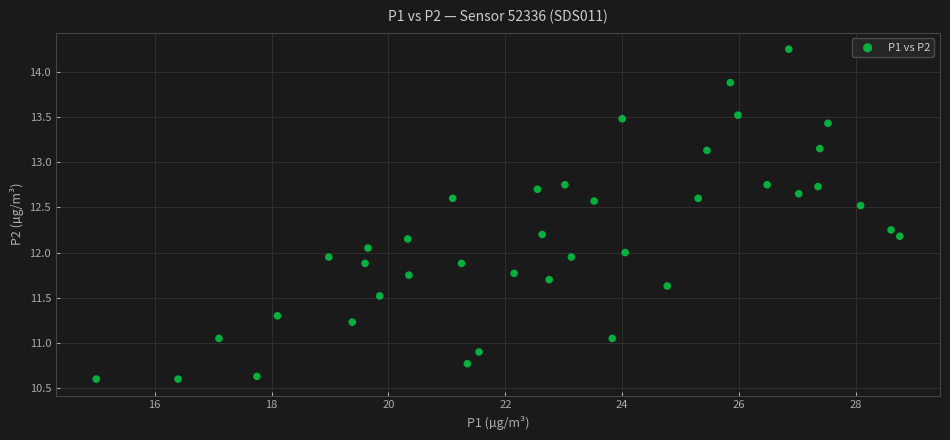

What is the range of X values (max minus min)?

13.8